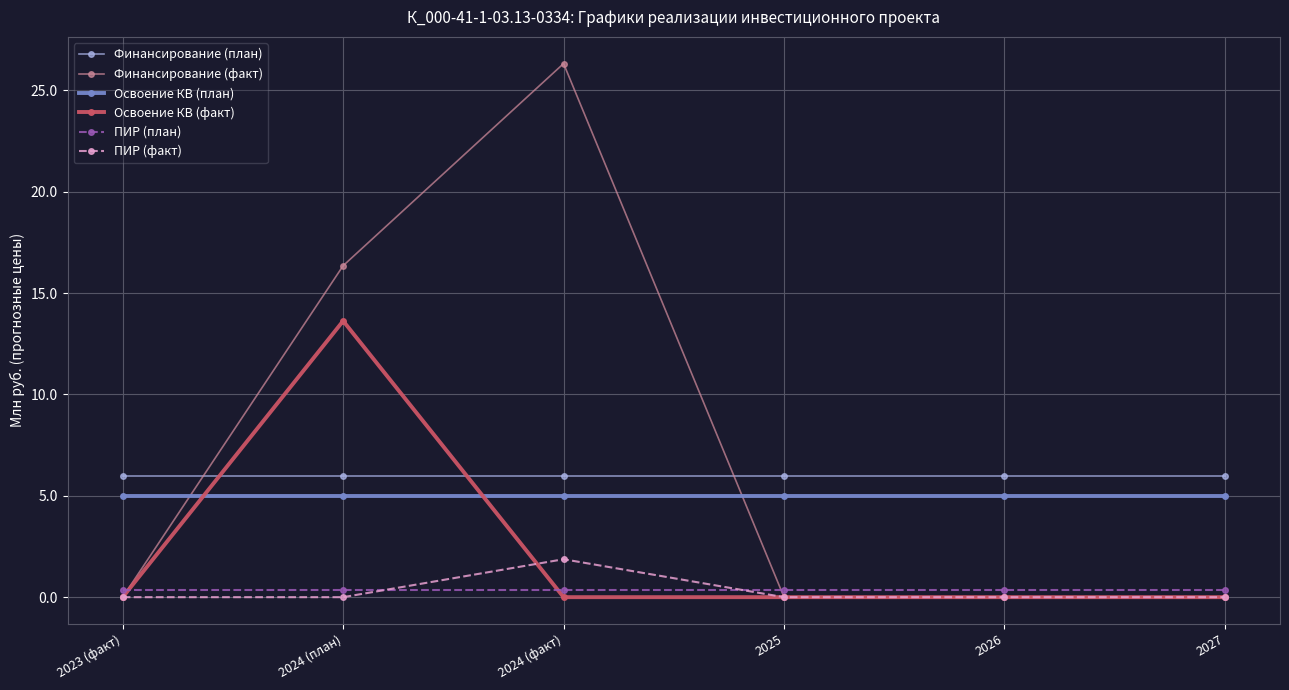

At which label is Финансирование (факт) closest to 13?

2024 (план)